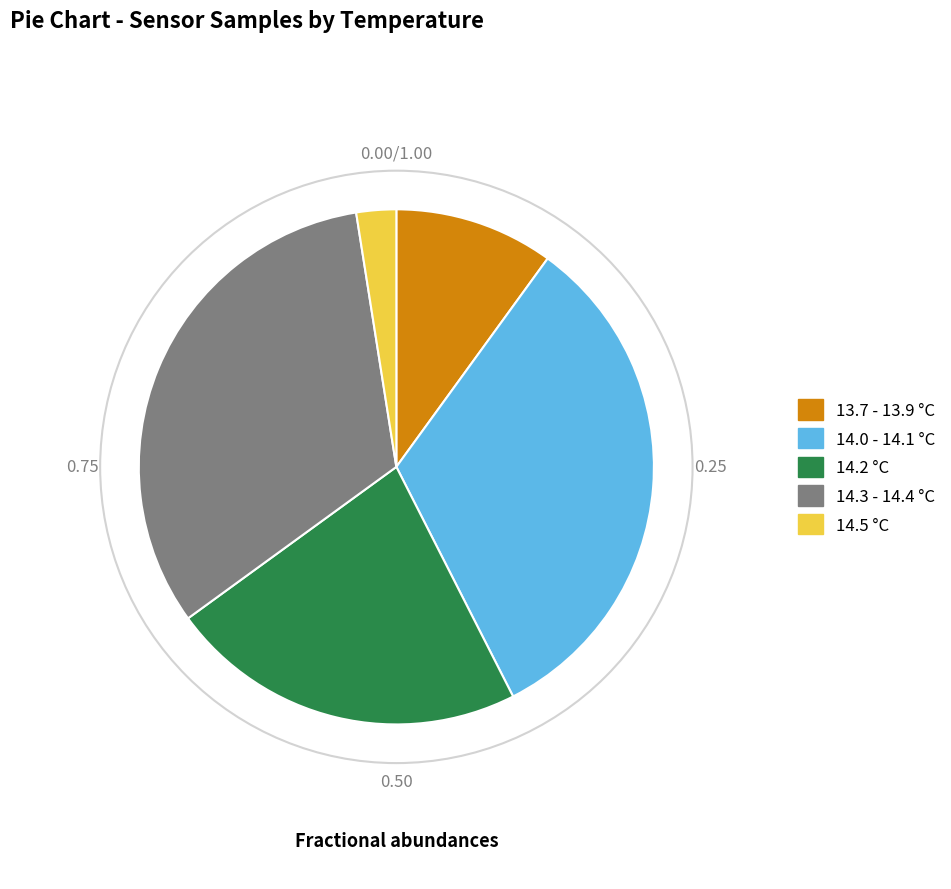

Is there a majority slice in this chart?

No